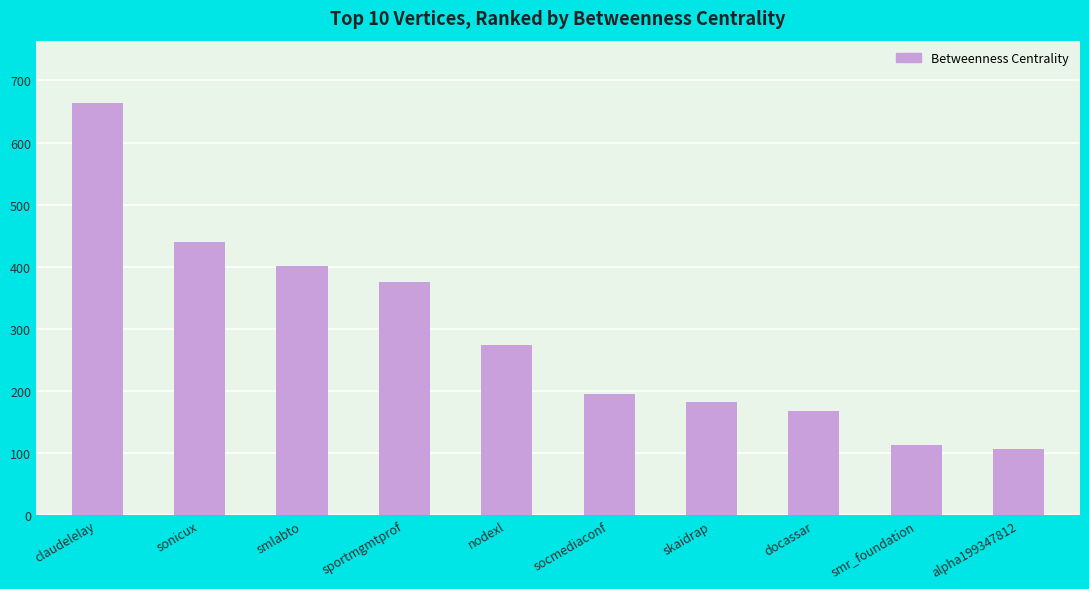

What is the sum of the values at smlabto and socmediaconf?

595.7